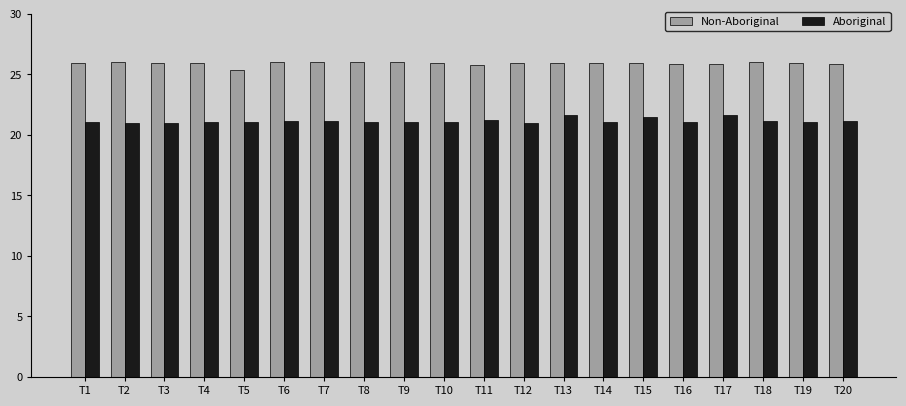

What is the total value across all series at T18?

47.2